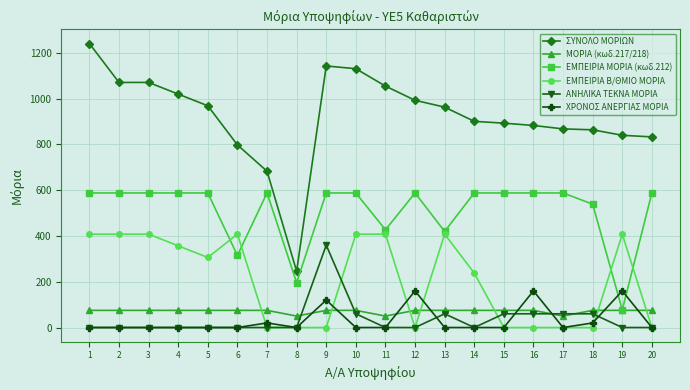

How many ΑΝΗΛΙΚΑ ΤΕΚΝΑ ΜΟΡΙΑ values are between 0 and 60?

19